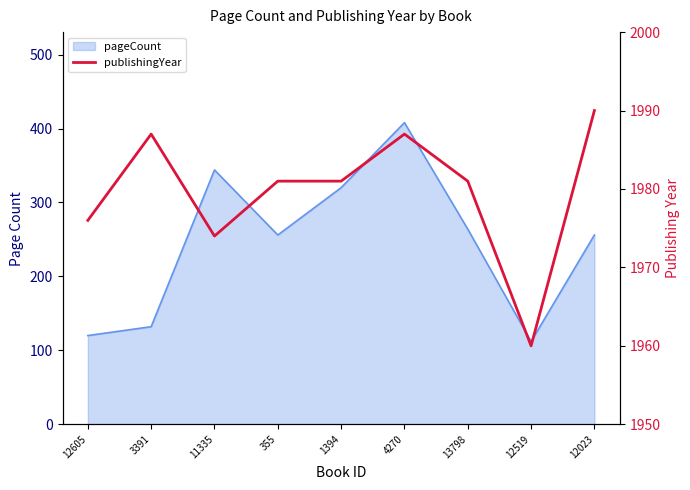

Approximately how many times larger is the value at 1394 compared to 11335?

1.0